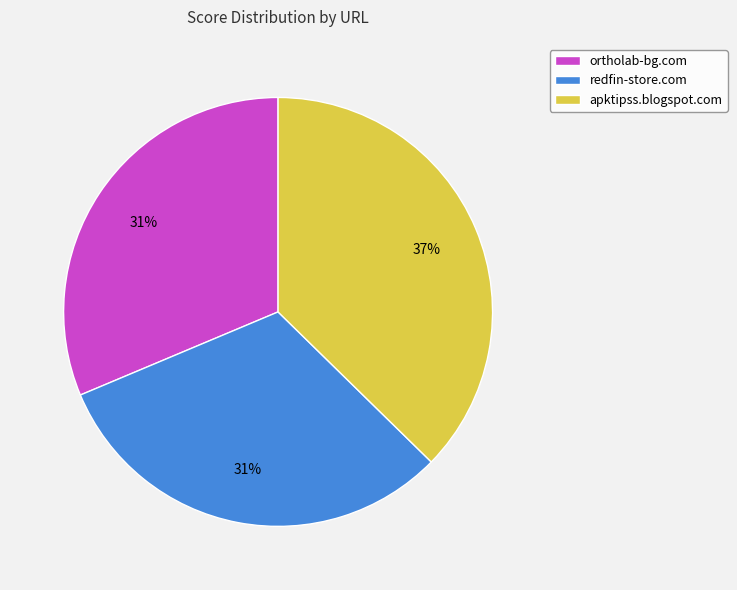

What is the largest slice in the pie chart?

apktipss.blogspot.com